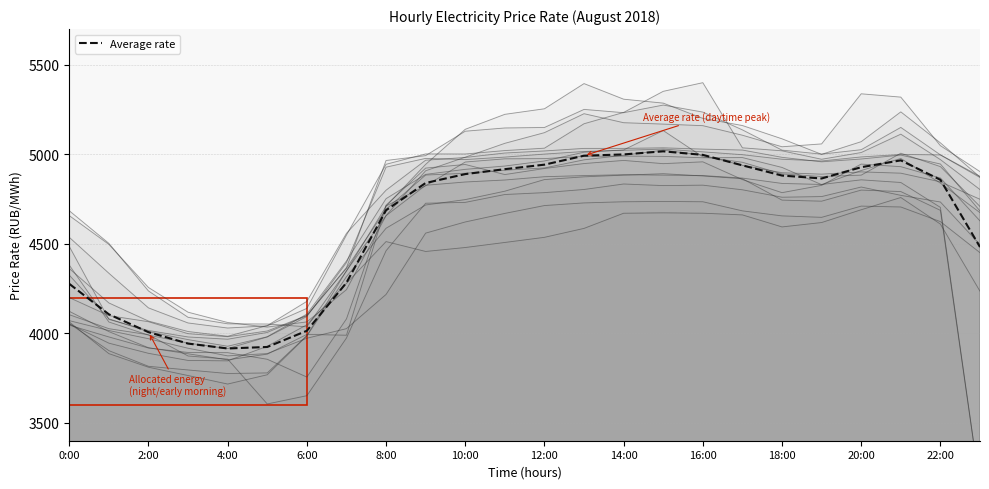

True or false: Average rate has a value of 4997.2 at 16:00.

True